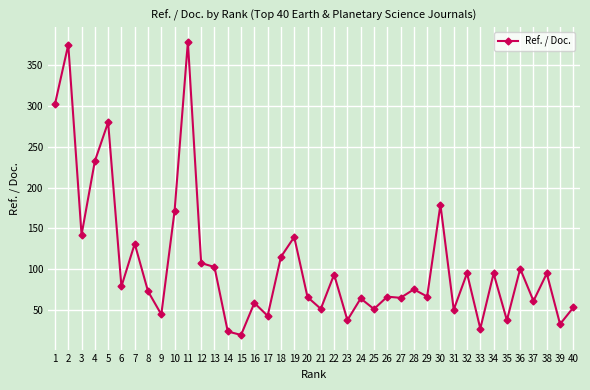

What is the change in value from 17 to 26?

+23.5